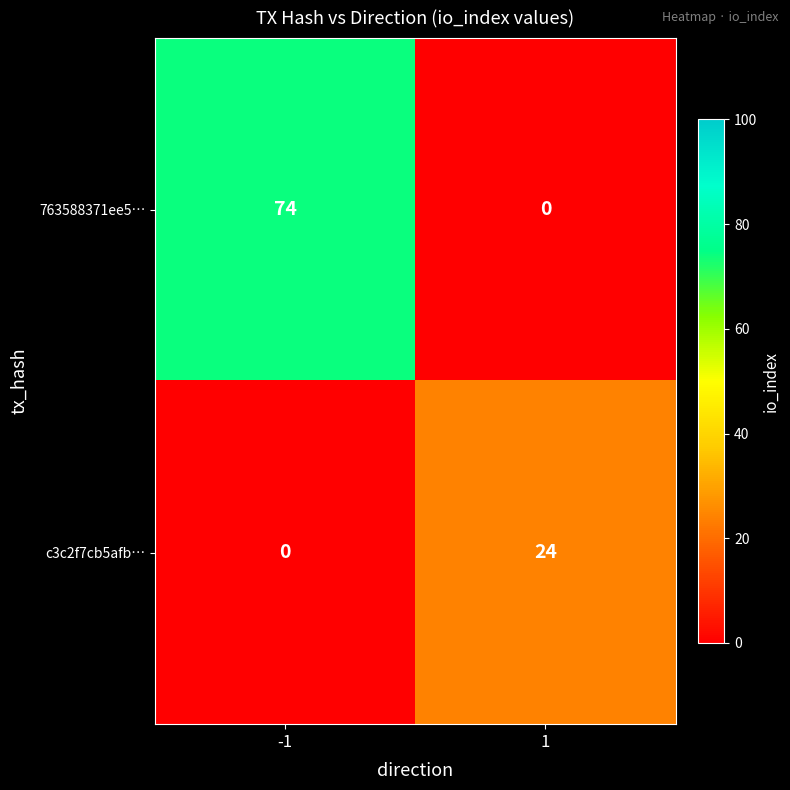

List the series in order of their peak value, highest first.

763588371ee5…, c3c2f7cb5afb…